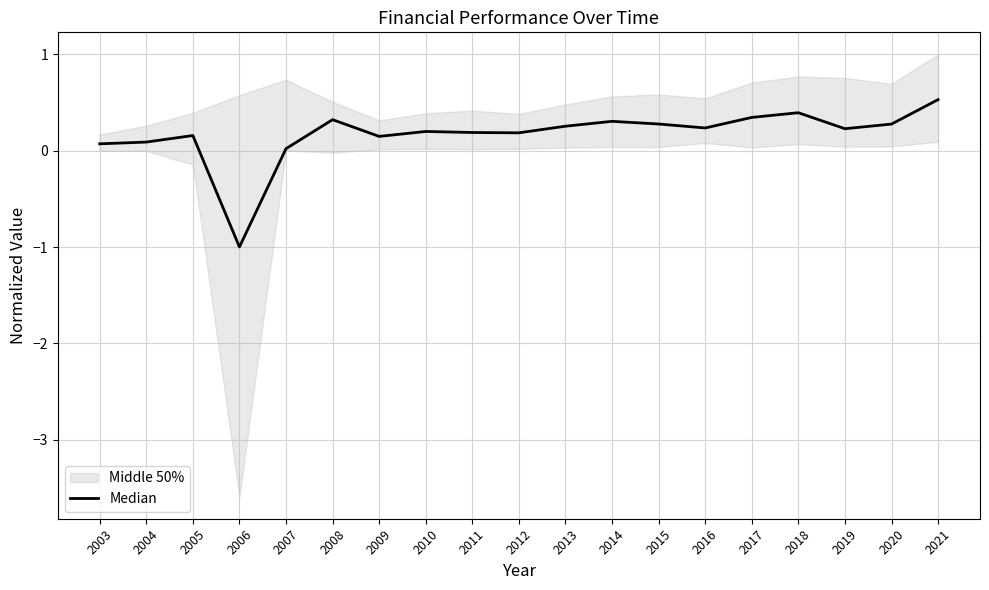

What is the value of the 4th point from the left?

-1.0